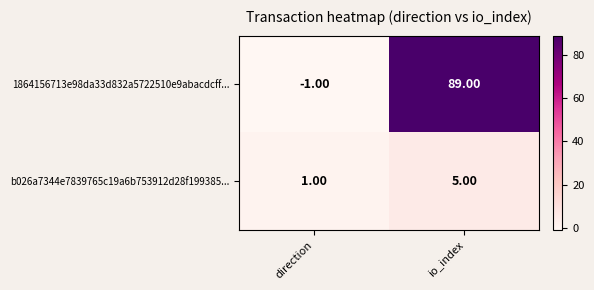

Which category has the lowest value in the b026a7344e7839765c19a6b753912d28f199385... series?

direction